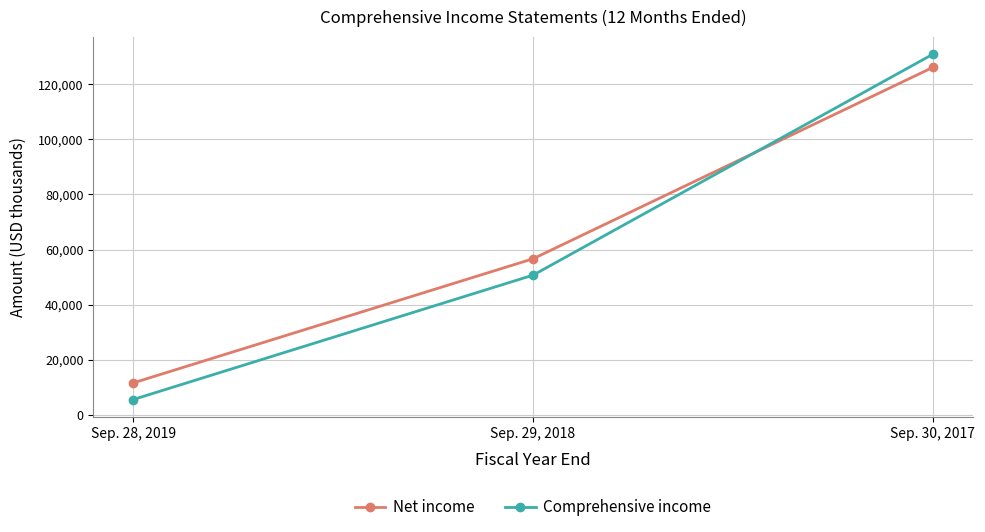

Is this an area chart (filled region under the line)?

No